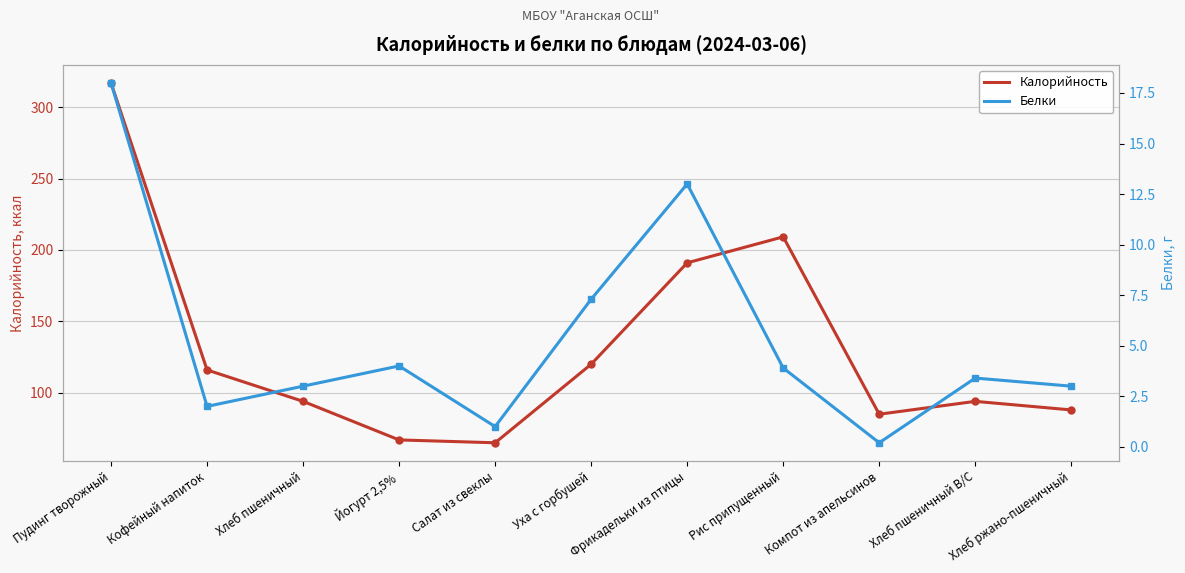

True or false: Белки and Калорийность intersect in this chart.

False